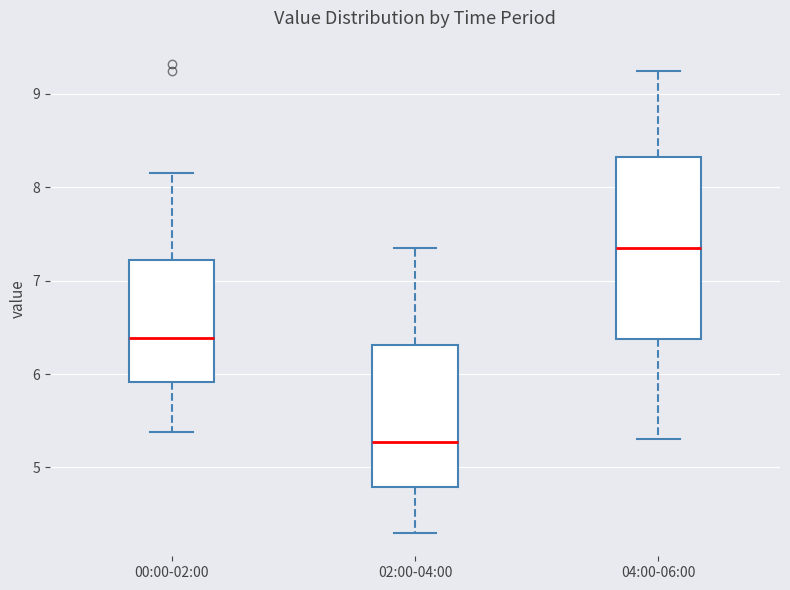

Comparing the boxes themselves (not the whiskers), which one is the tallest?

04:00-06:00